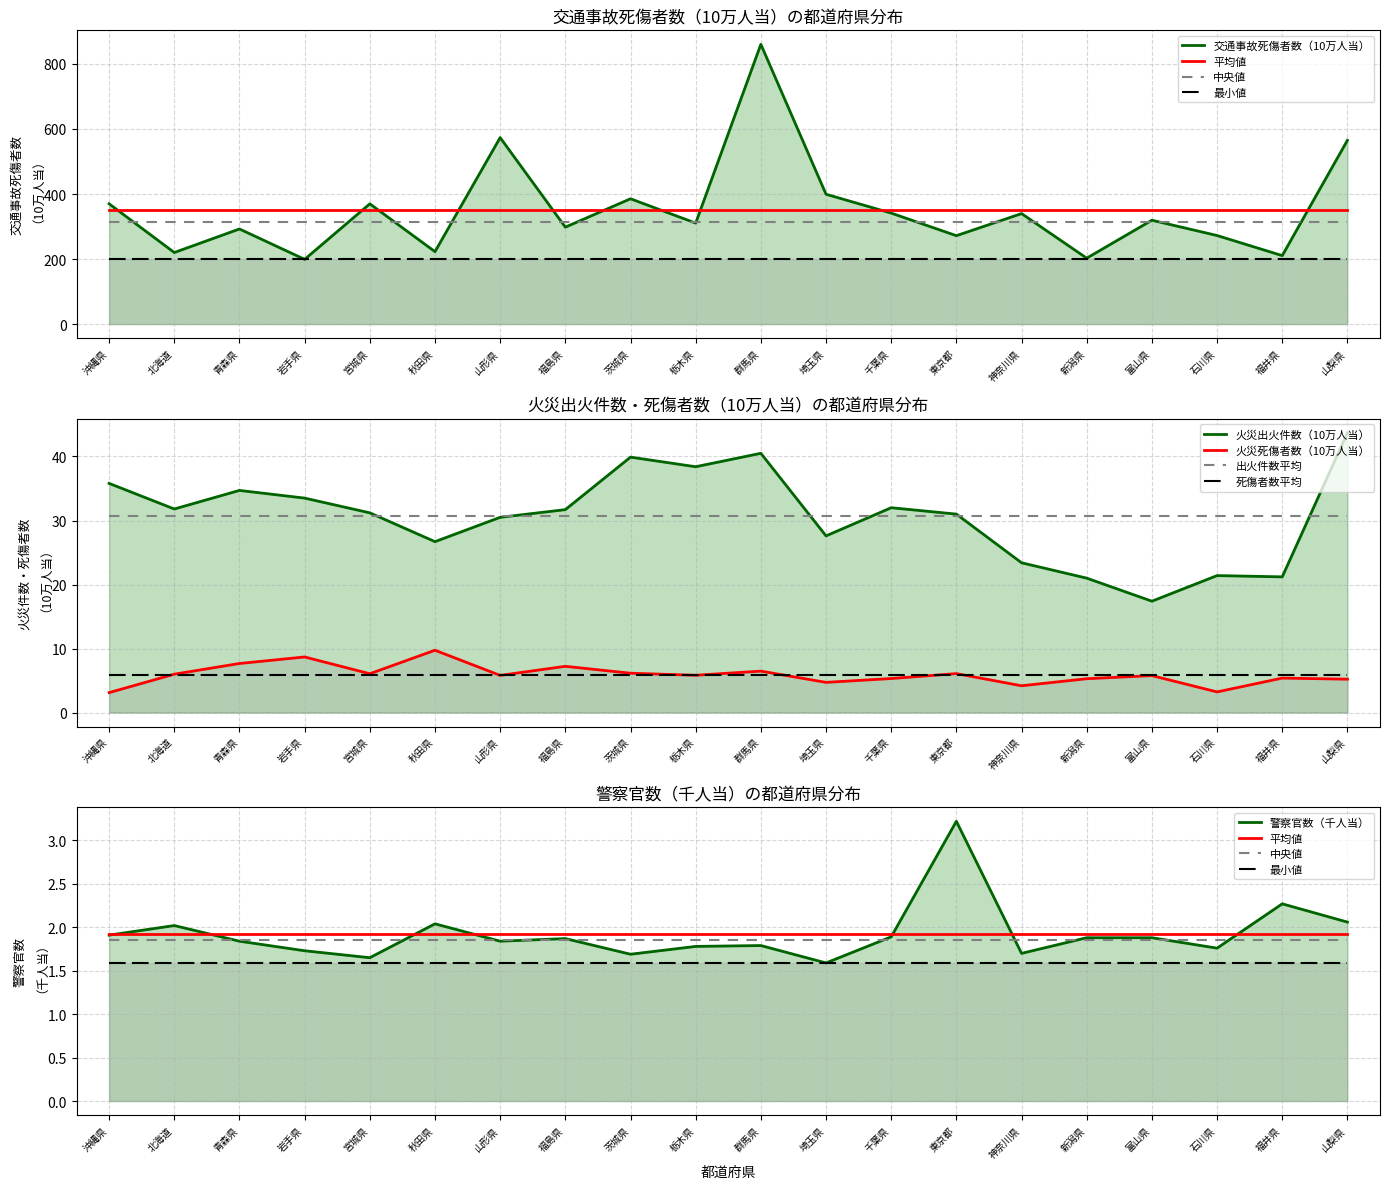

What is the average value of the 火災出火件数（10万人当） series?

30.7